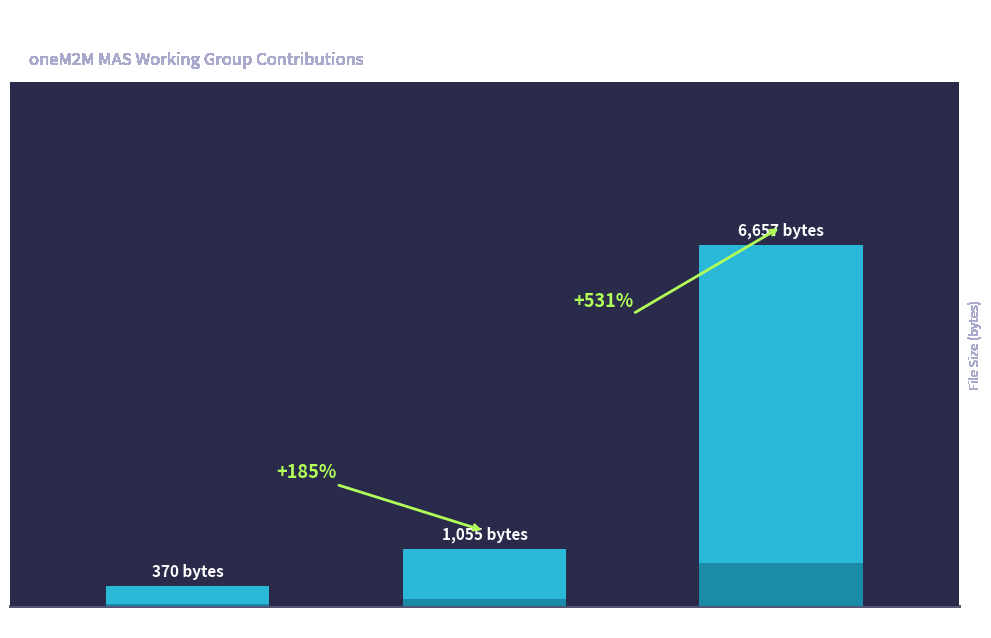

At which label is the value closest to 3513?

MAS-2016-0094